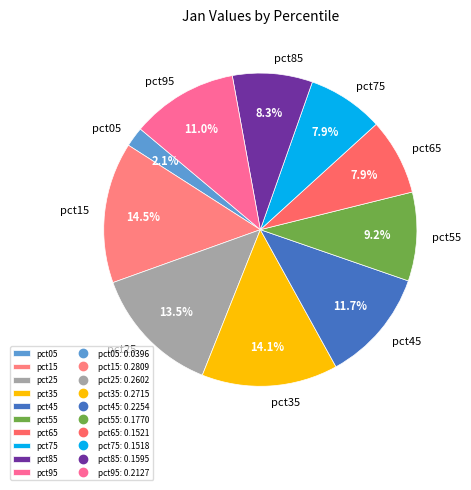

What percentage is NOT represented by pct05?

97.9%